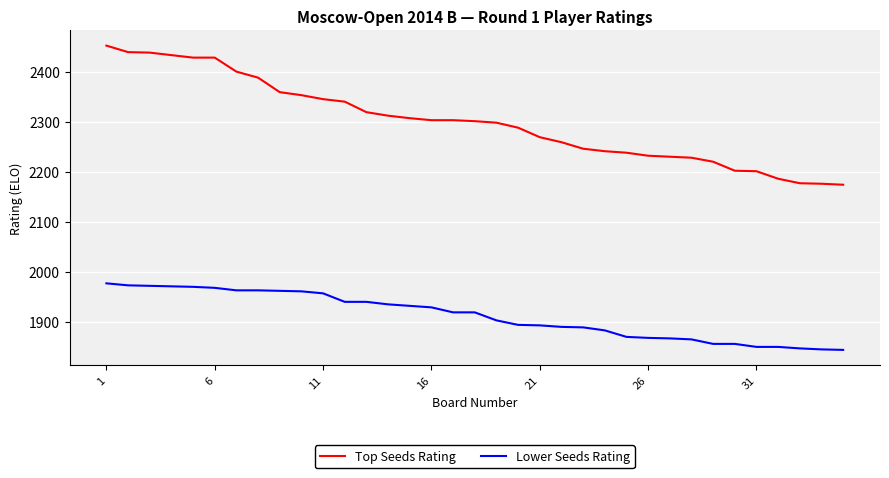

What is the maximum value for Lower Seeds Rating?

1977